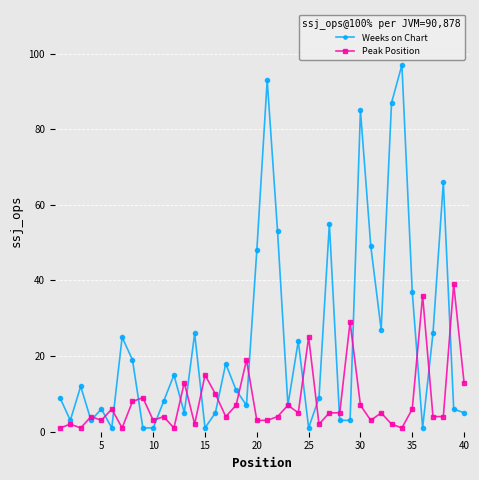

Which series has the largest total across all categories?

Weeks on Chart